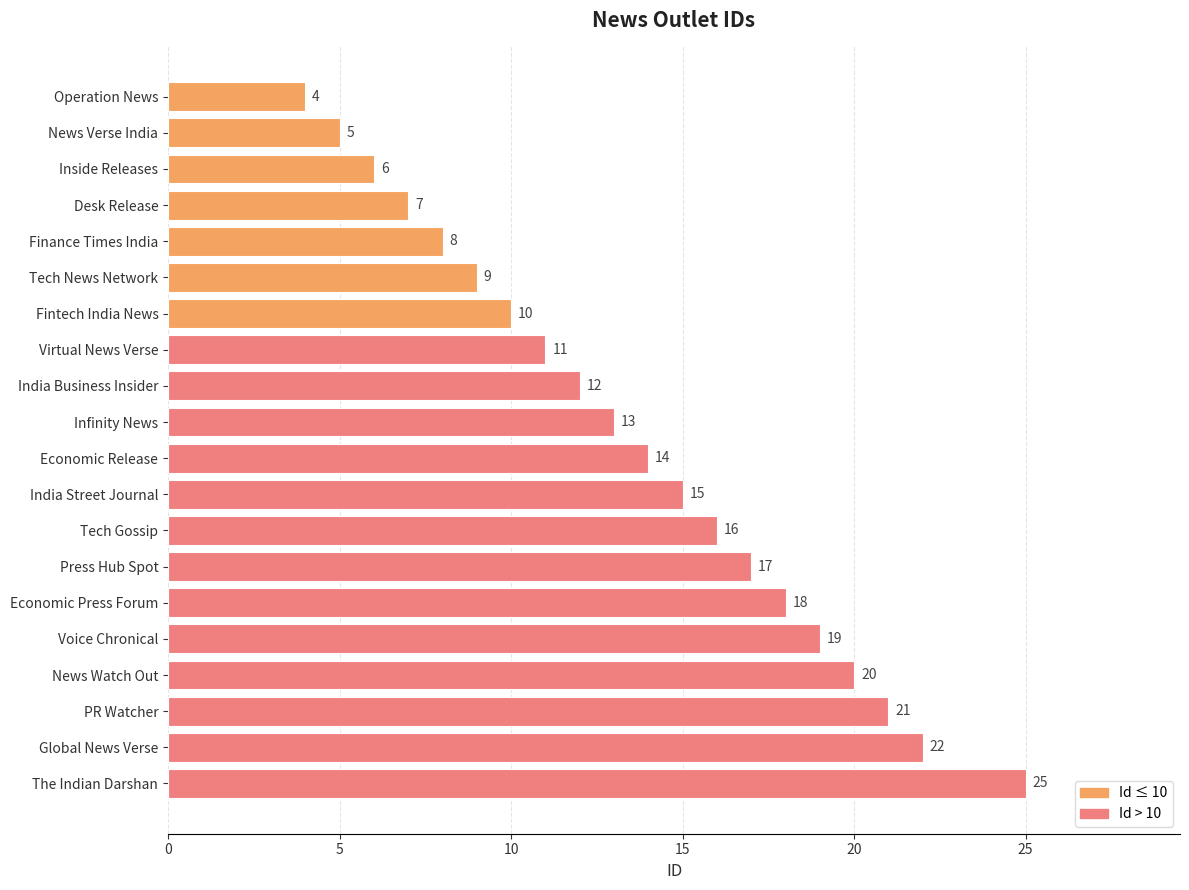

Does the chart contain any negative values?

No